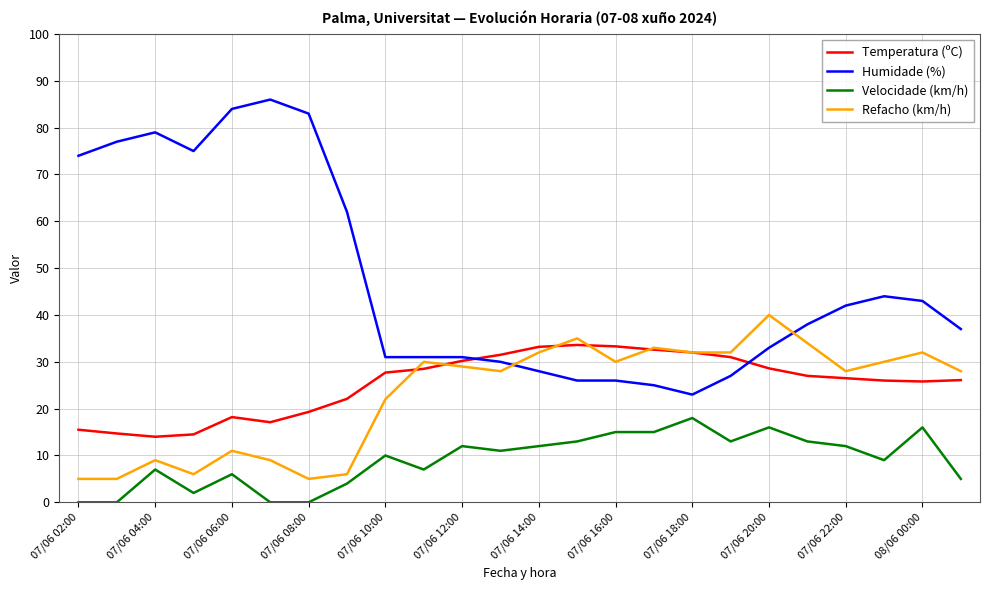

True or false: Velocidade (km/h) and Refacho (km/h) intersect in this chart.

False